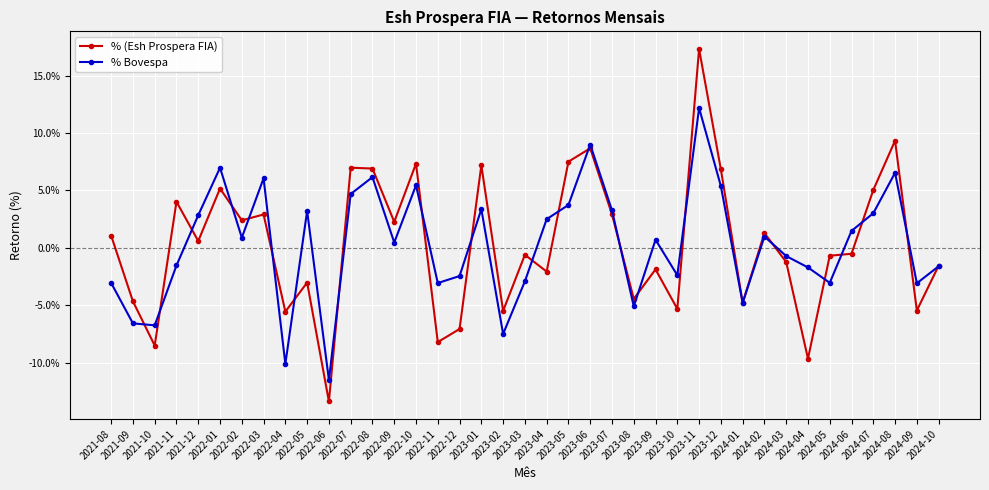

What are all the series names shown in the legend?

% (Esh Prospera FIA), % Bovespa